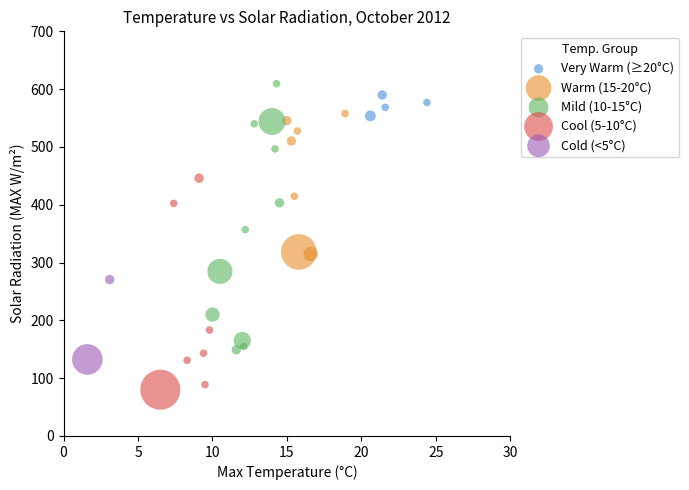

What are all the series names shown in the legend?

Very Warm (≥20°C), Warm (15-20°C), Mild (10-15°C), Cool (5-10°C), Cold (<5°C)